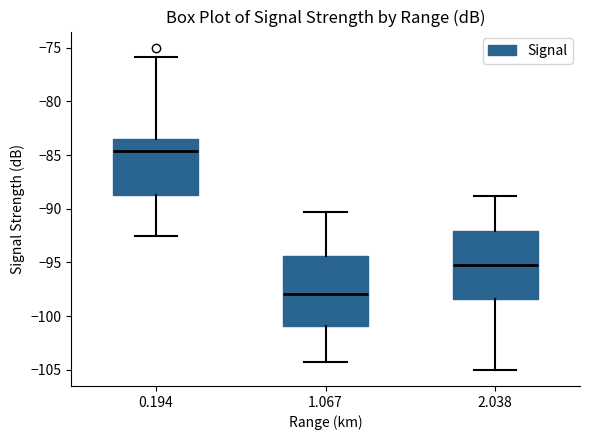

Which box has the lowest median line?

1.067